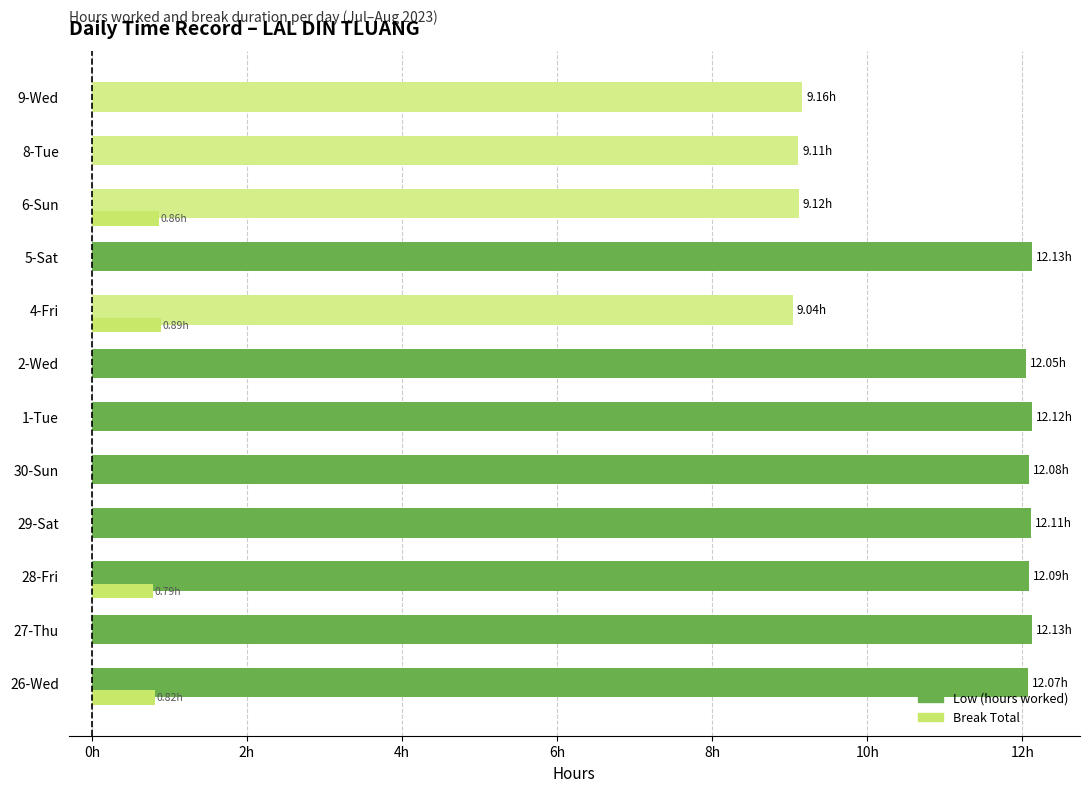

At how many categories does at least one series exceed 5?

12